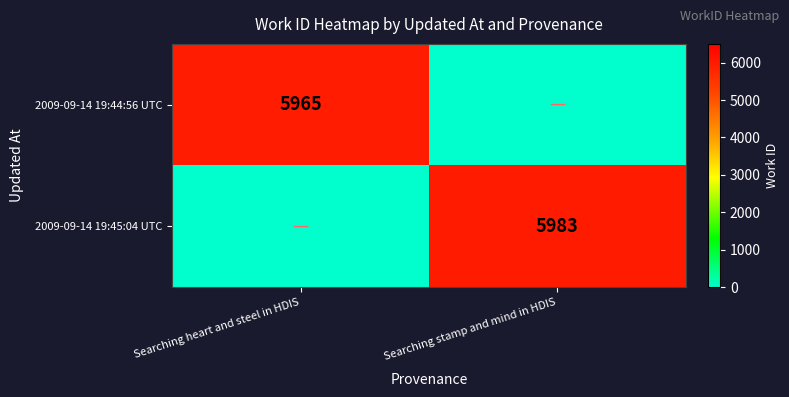

The 2009-09-14 19:44:56 UTC series shows 5965 at Searching heart and steel in HDIS. True or false?

True